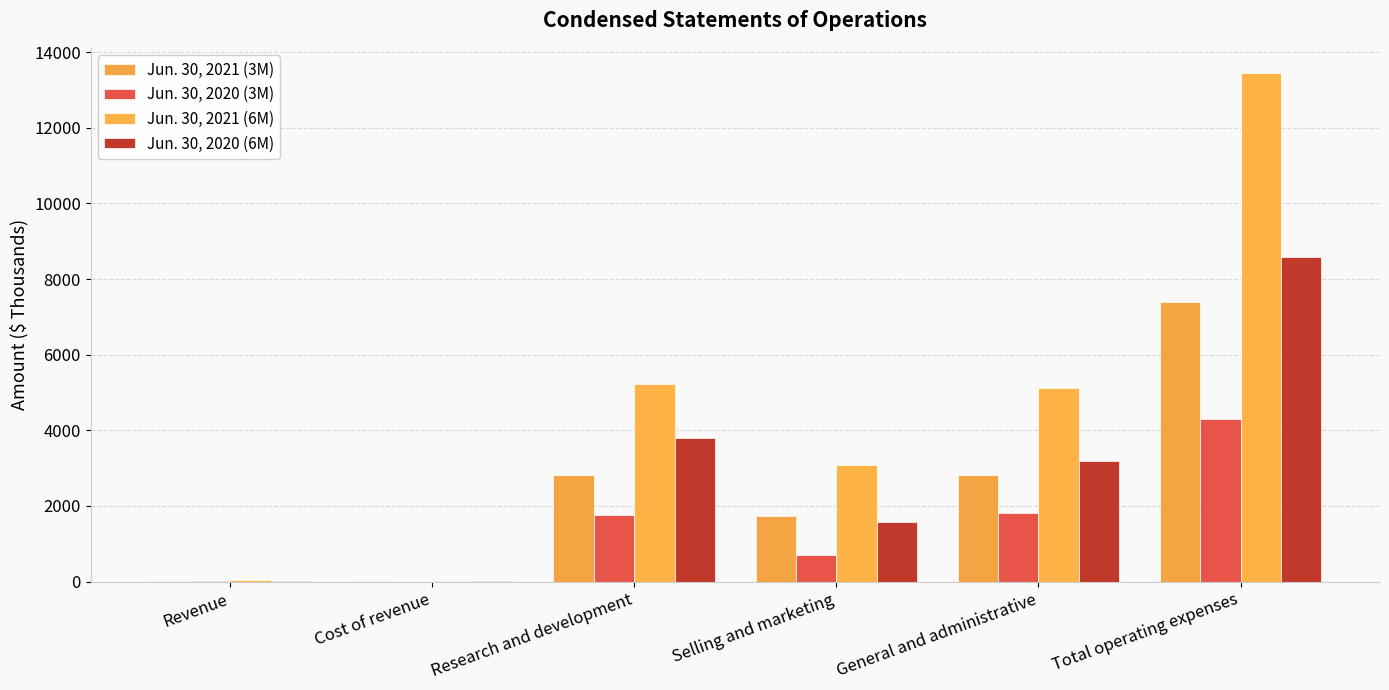

How many series are shown in this chart?

4